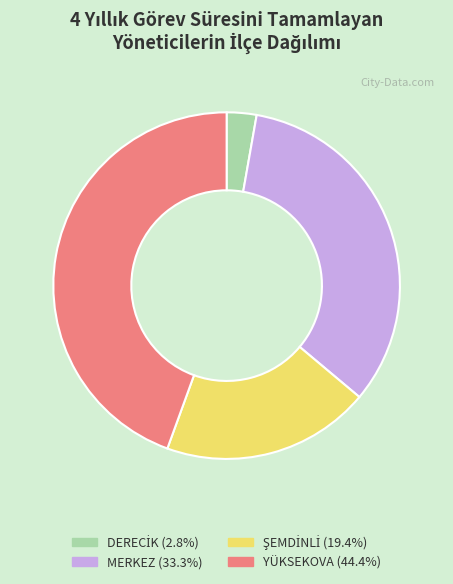

Does YÜKSEKOVA account for over 50% of the chart?

No